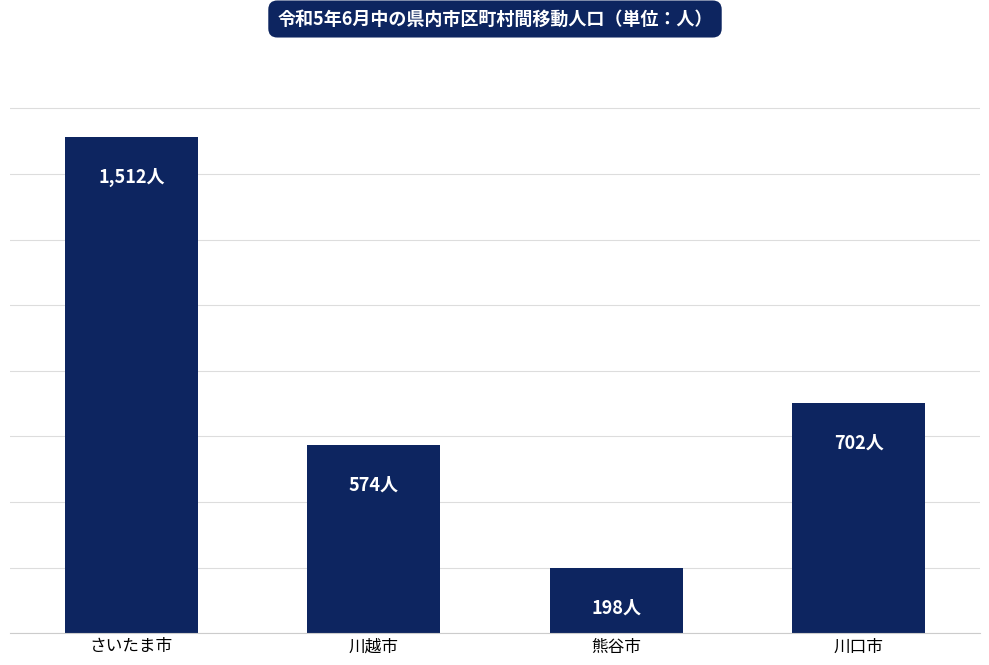

What value does the data have at さいたま市, to the nearest 50?

1500